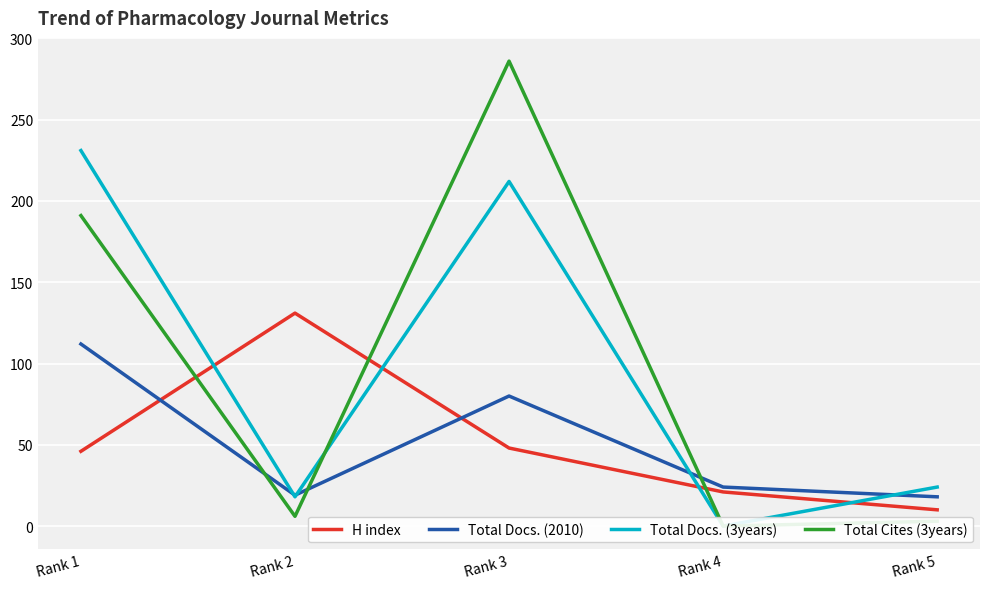

True or false: Total Docs. (3years) has more than 1 points higher than both neighbors.

False